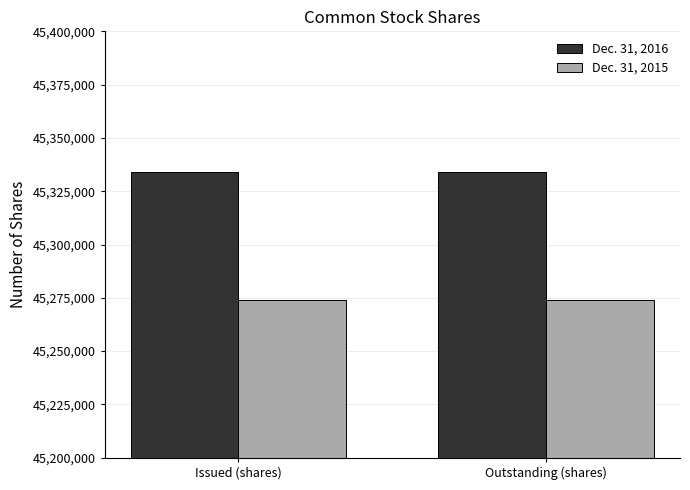

What is the spread (max minus min) of values at Issued (shares)?

60018